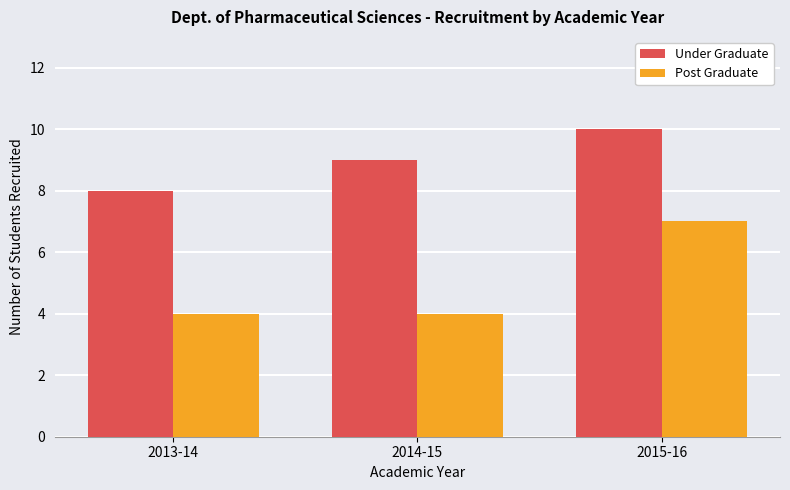

Which category has the highest value across all series?

2015-16